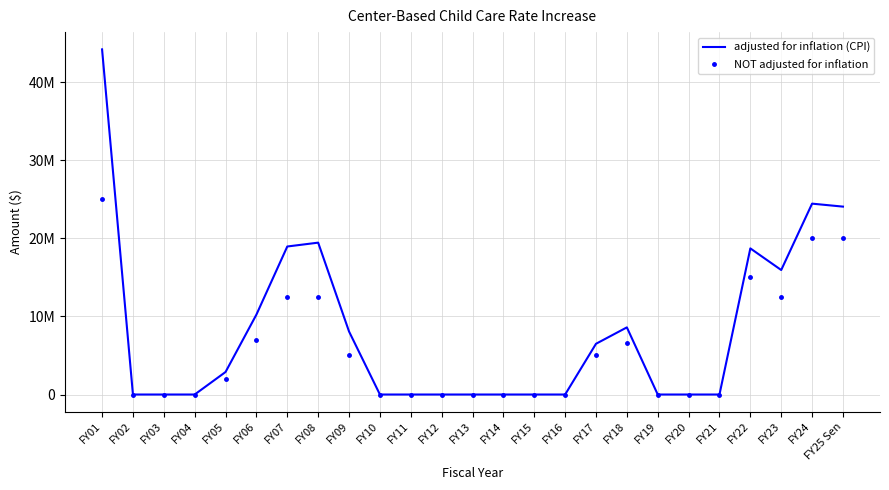

What are all the series names shown in the legend?

adjusted for inflation (CPI), NOT adjusted for inflation